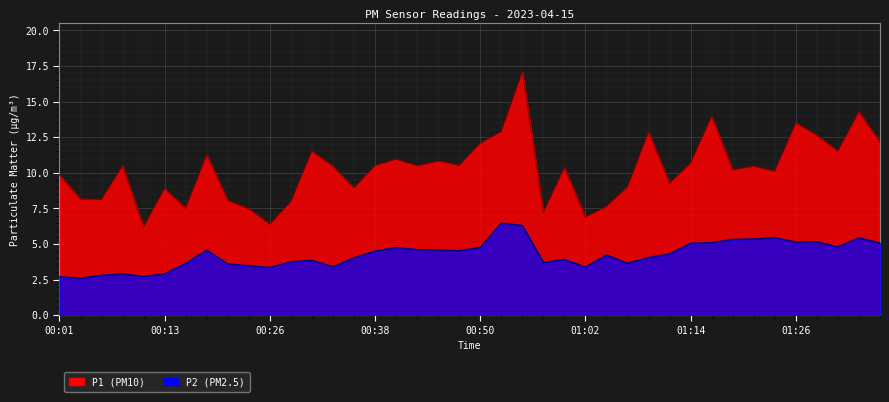

What is the greatest value displayed?

17.1